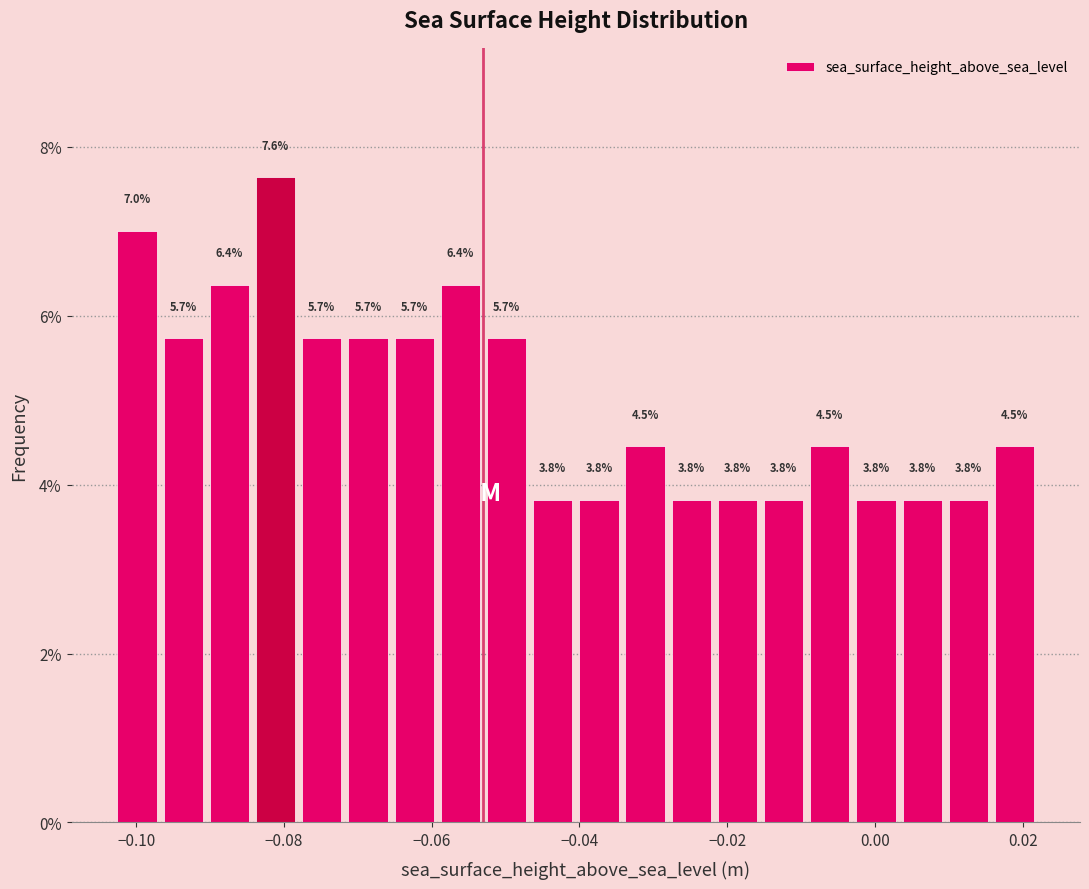

Around what value on the x-axis is the tallest bar? Give the approximate position of its centre, as read against the axis.

-0.082